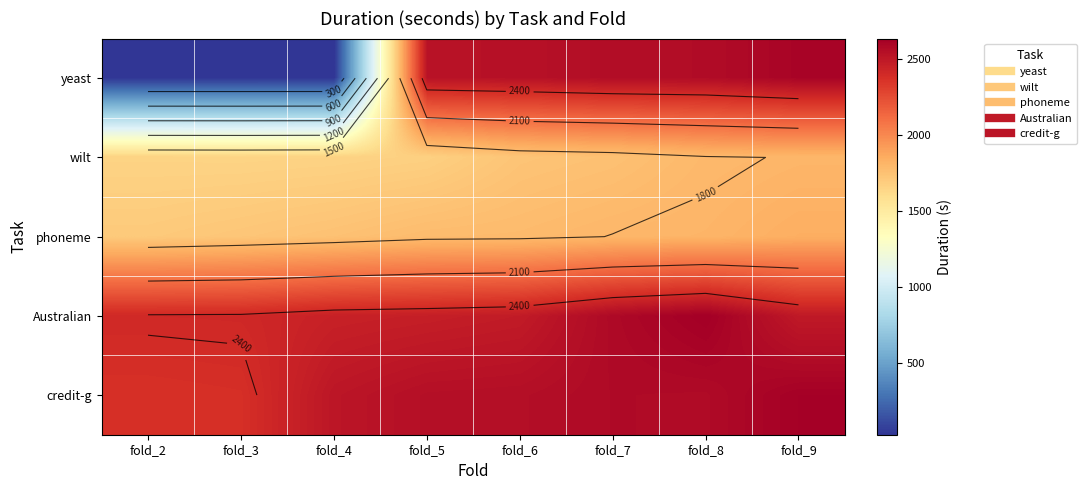

What is the difference between the maximum and minimum values in the credit-g series?

255.2